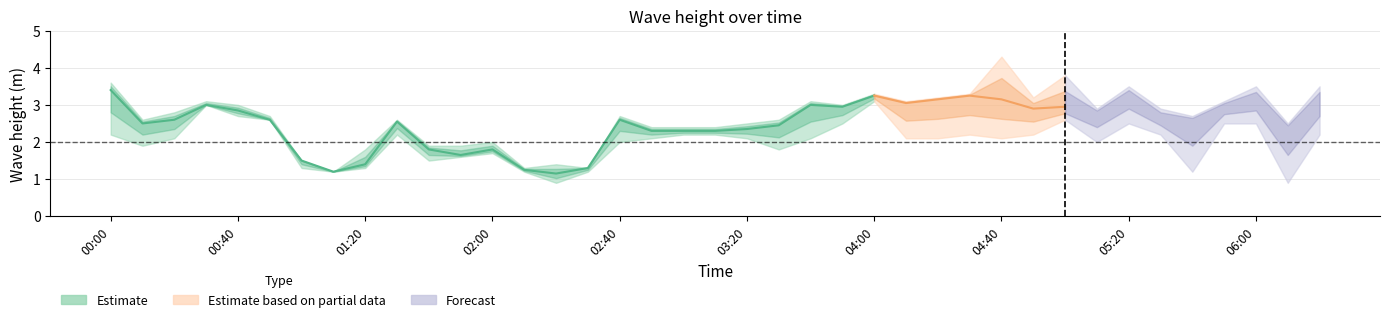

What position from the left is 00:20?

3